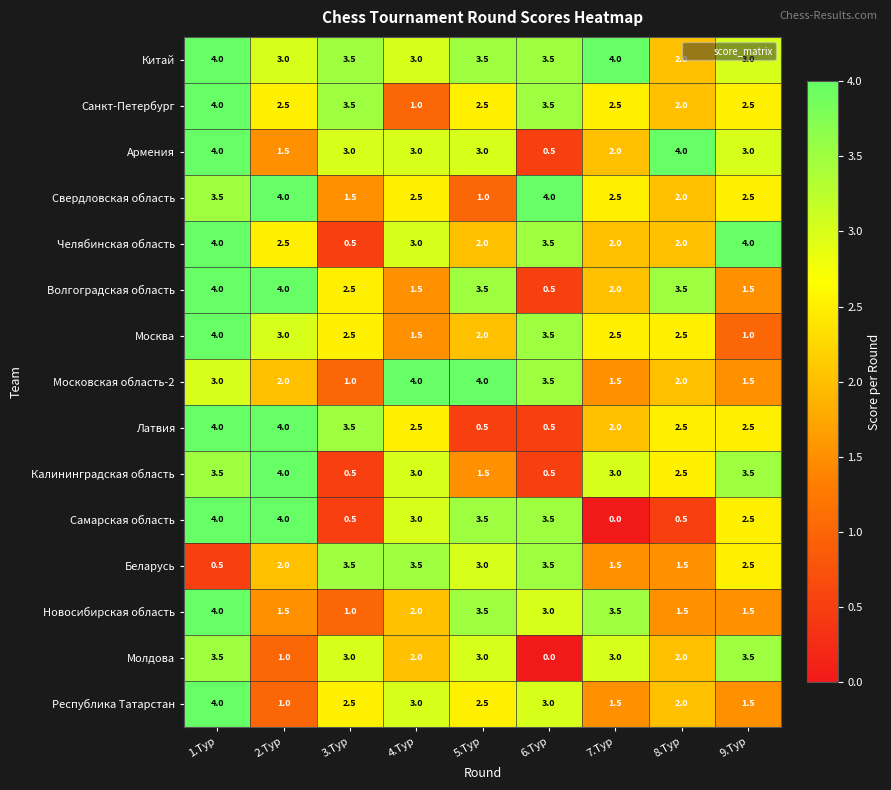

At which label does Калининградская область reach its peak?

2.Тур